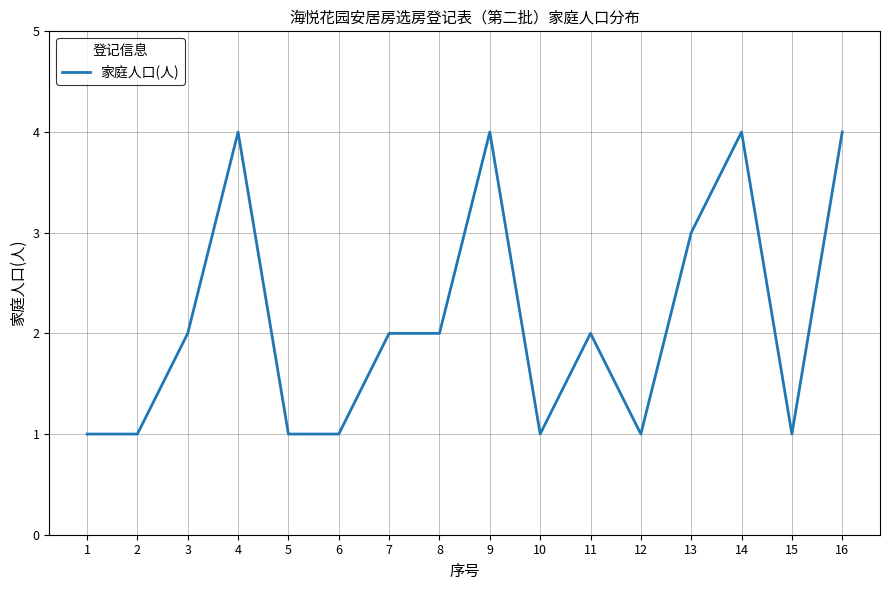

Reading left to right, extract all data points from this chart.

1	1	2	4	1	1	2	2	4	1	2	1	3	4	1	4